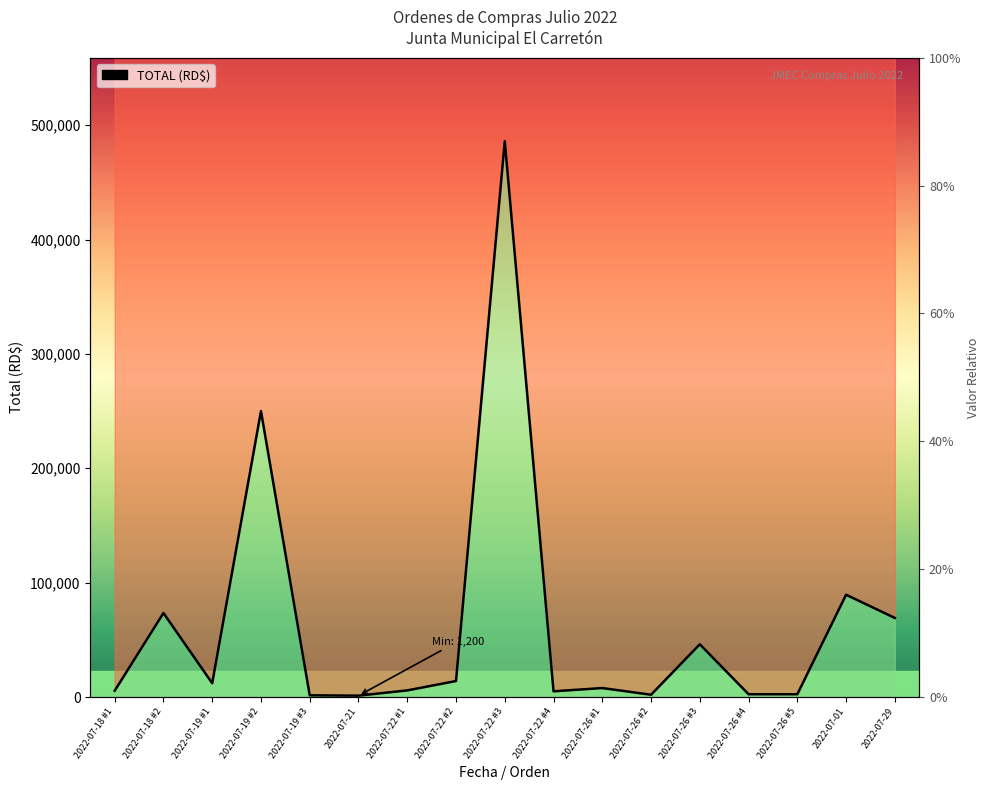

What is the change in value from 2022-07-18 #2 to 2022-07-01?

+15992.4